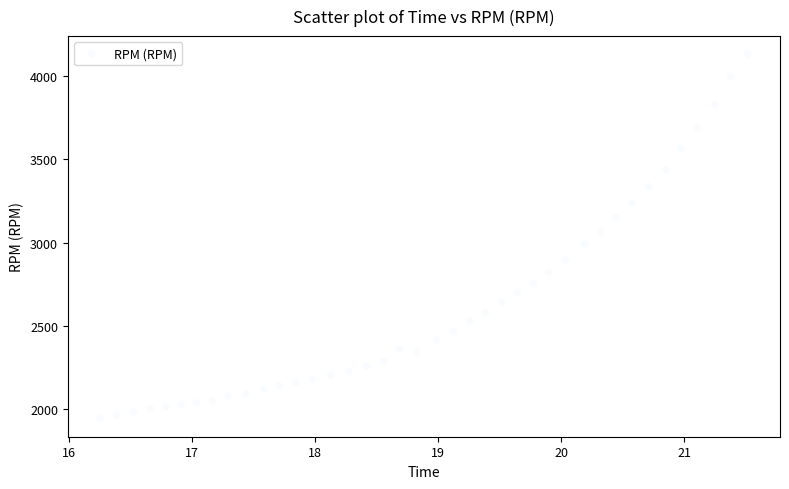

What is the range of Y values (max minus min)?

2190